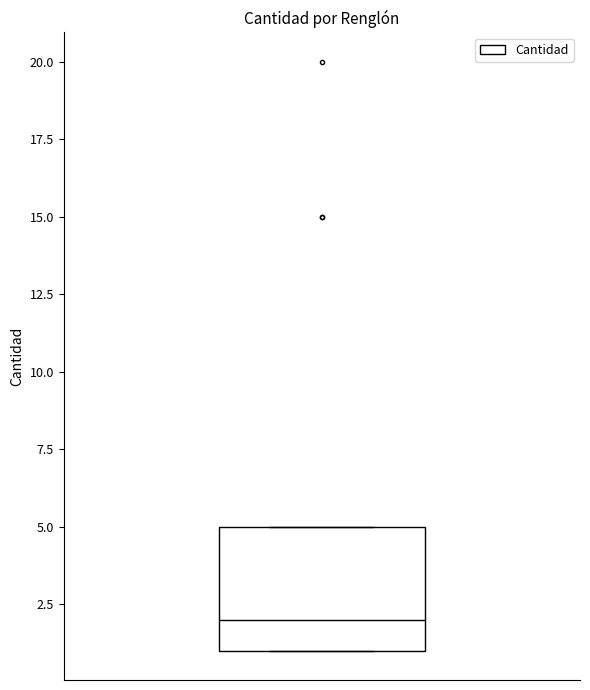

Read this box plot against the y-axis: the position of the median line, the range covered by the box, and the ends of both whiskers. The values are not printed on the chart, so give them approximately, as read against the axis.

median 2, box 1 to 5, whiskers 1 to 5